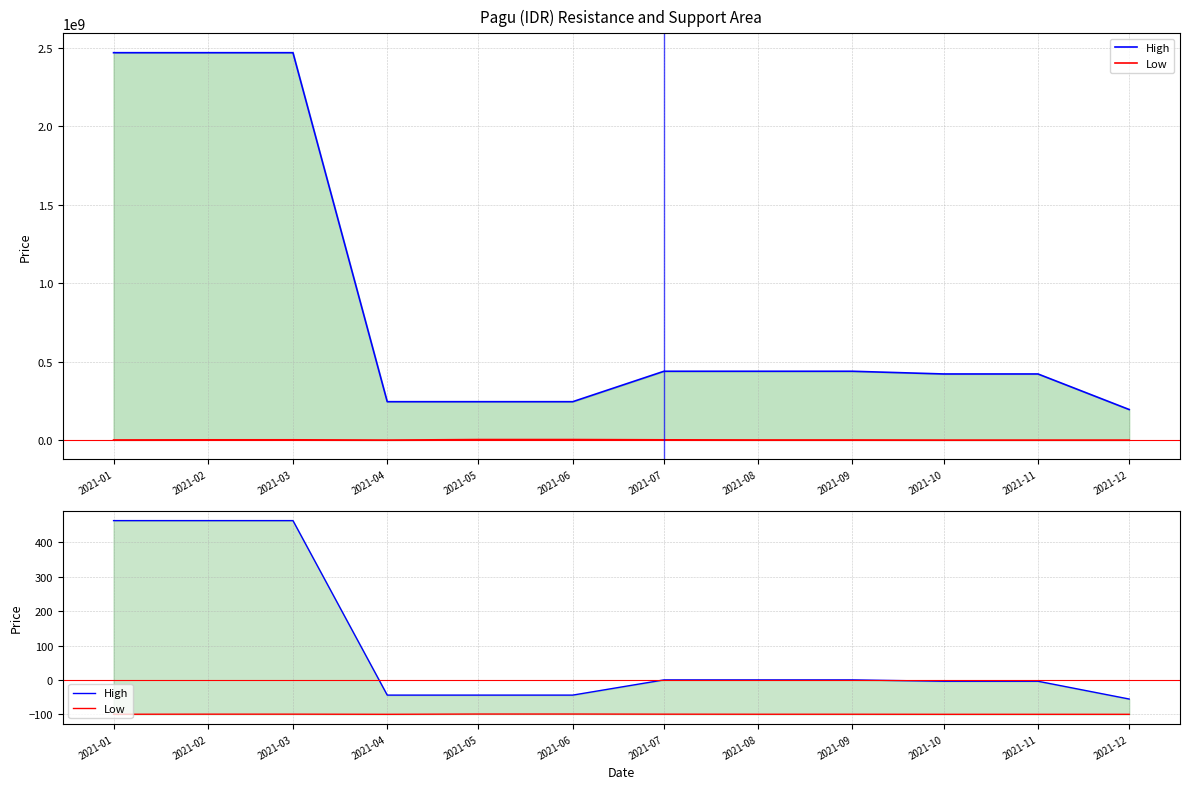

Reading left to right, what are all the values shown in this chart?

High: 2021-01=463.4	2021-02=463.4	2021-03=463.4	2021-04=-44.1	2021-05=-44.1	2021-06=-44.1	2021-07=0.2	2021-08=0.2	2021-09=0.2	2021-10=-3.8	2021-11=-3.8	2021-12=-55.5
Low: 2021-01=-99.7	2021-02=-99.5	2021-03=-99.5	2021-04=-99.9	2021-05=-99.1	2021-06=-99.1	2021-07=-99.5	2021-08=-99.7	2021-09=-99.7	2021-10=-99.9	2021-11=-99.9	2021-12=-99.9